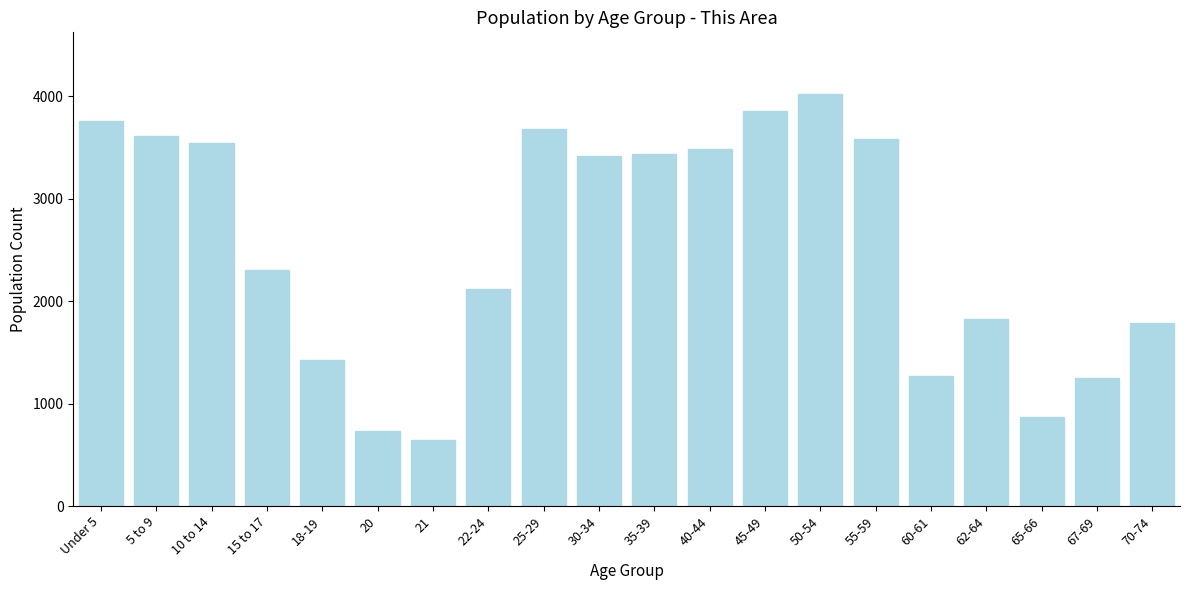

Reading left to right, extract all data points from this chart.

Under 5=3763	5 to 9=3614	10 to 14=3546	15 to 17=2300	18-19=1427	20=734	21=647	22-24=2118	25-29=3676	30-34=3415	35-39=3438	40-44=3482	45-49=3853	50-54=4021	55-59=3585	60-61=1272	62-64=1828	65-66=868	67-69=1245	70-74=1784